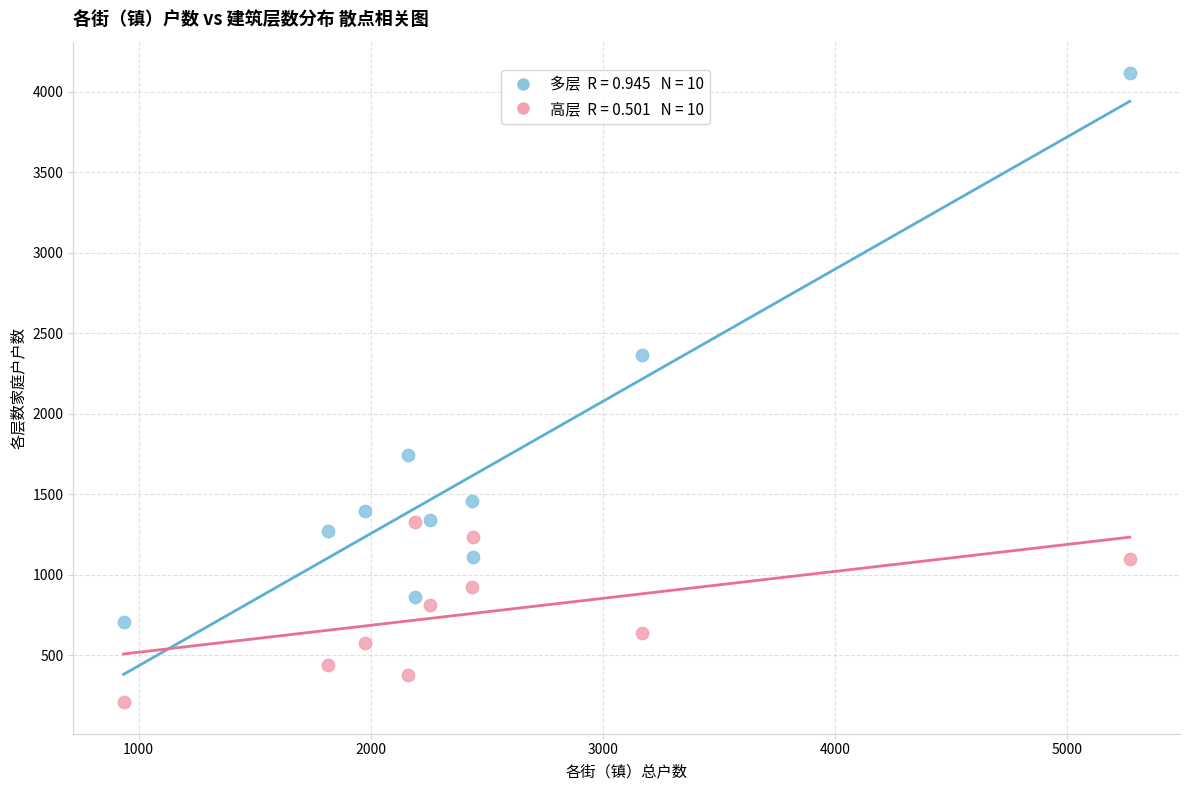

Across all data points, what is the range of Y values (max minus min)?

3908